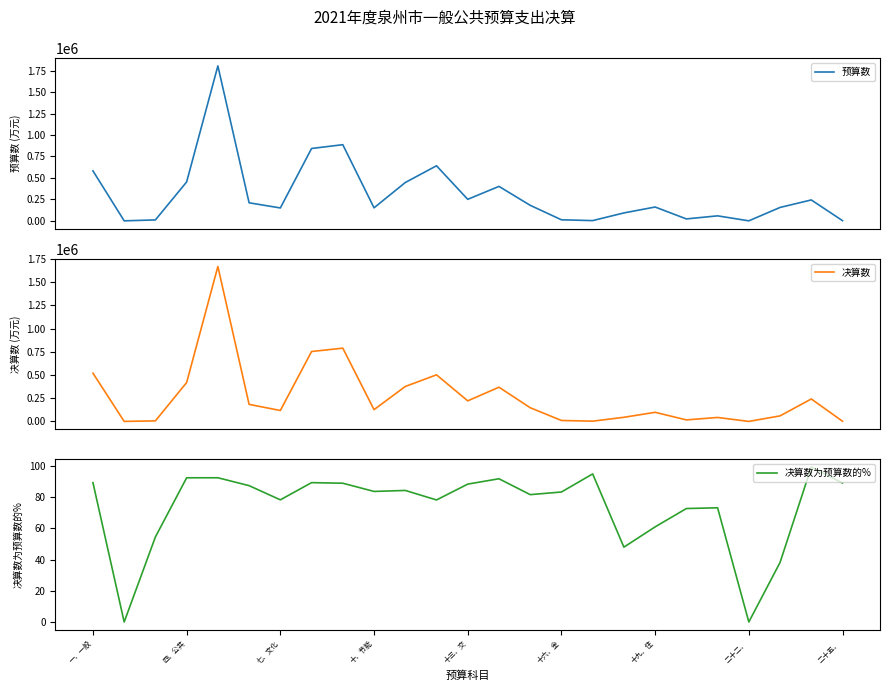

The value of 决算数为预算数的% at 一、一般 is 121.3. True or false?

False